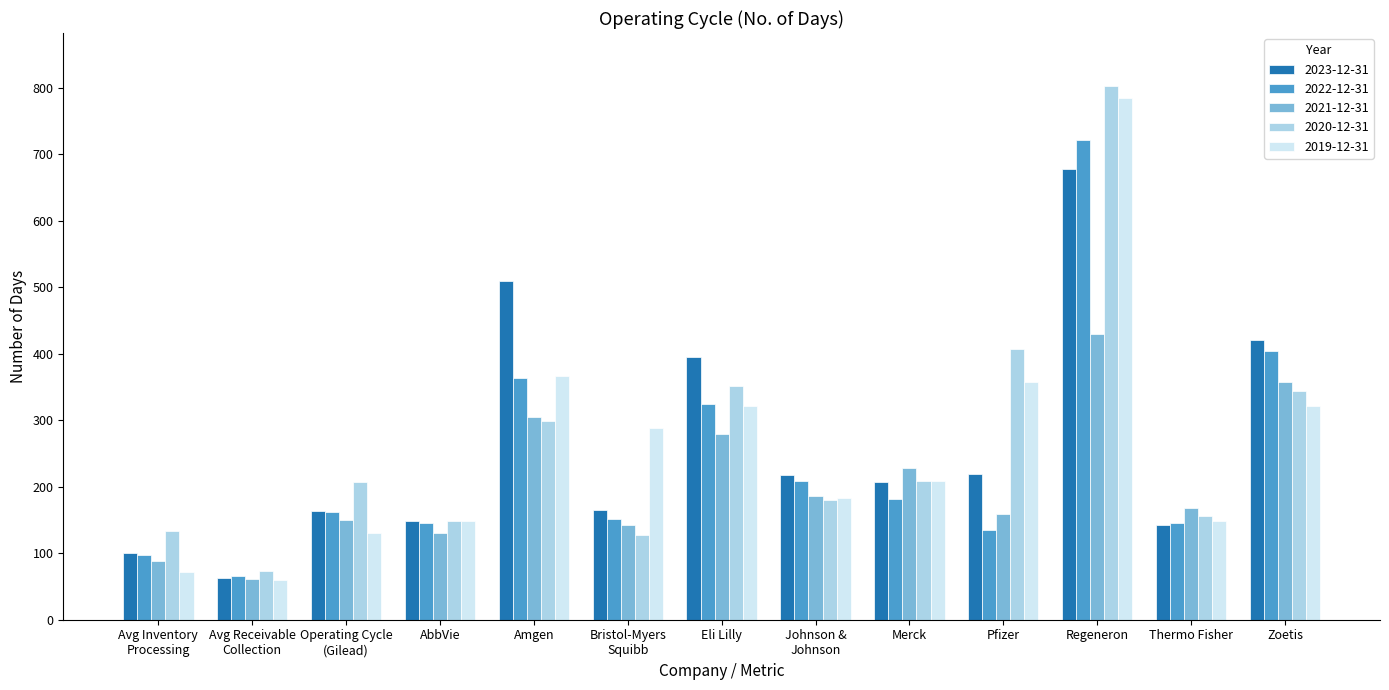

What are all the series names shown in the legend?

2023-12-31, 2022-12-31, 2021-12-31, 2020-12-31, 2019-12-31